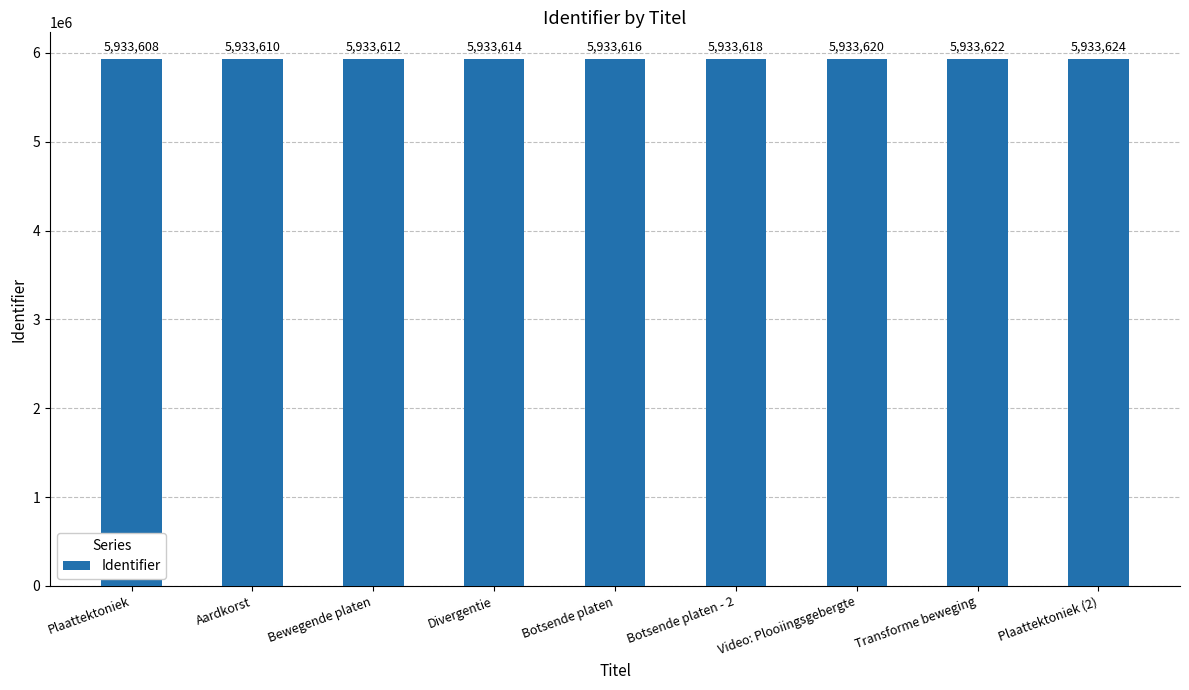

Which label corresponds to the smallest value in the chart?

Plaattektoniek